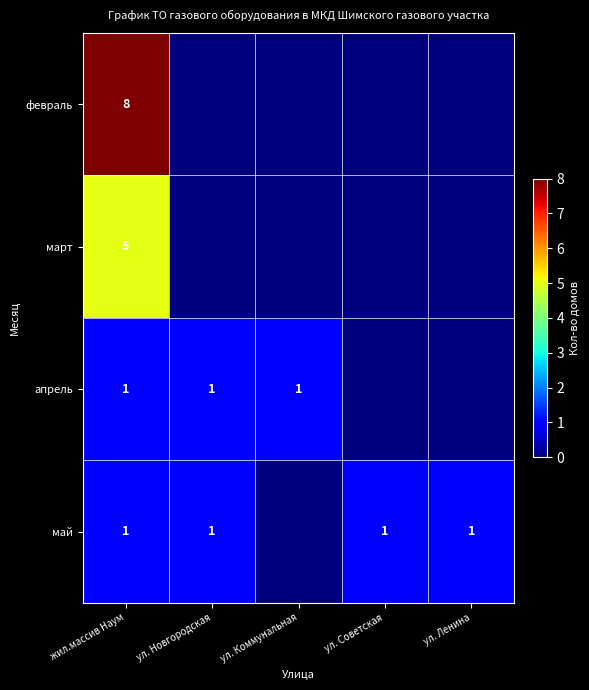

What is the difference between the highest and lowest values at жил.массив Наум?

7